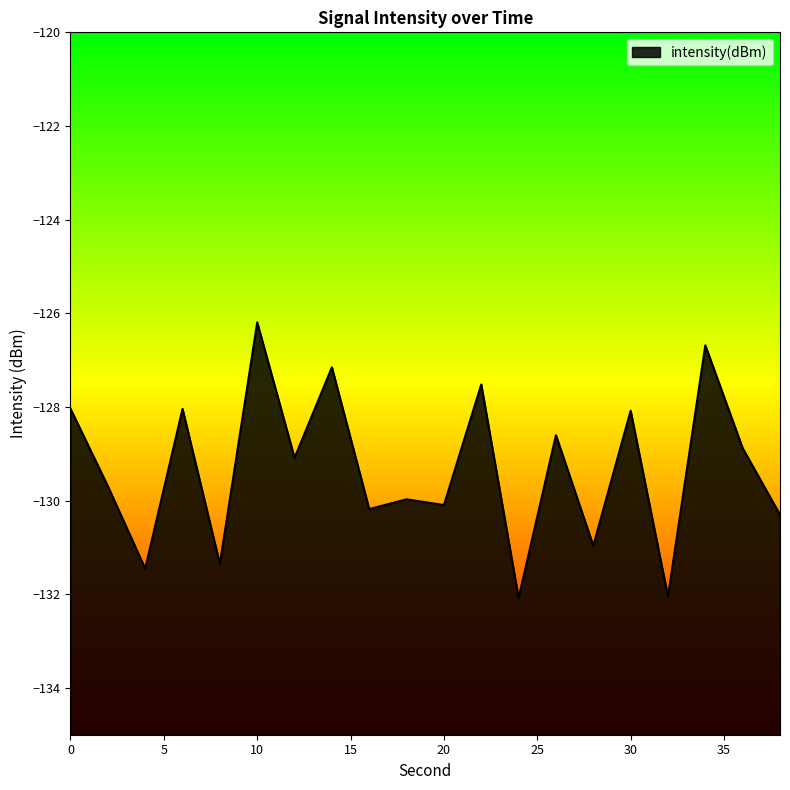

Where is the first local minimum?

4